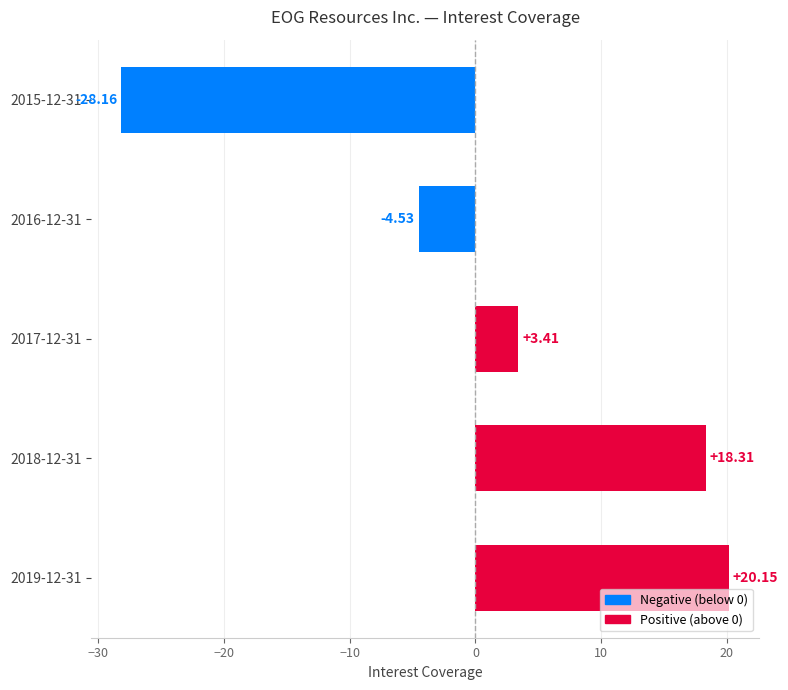

Between 2018-12-31 and 2017-12-31, which is larger?

2018-12-31